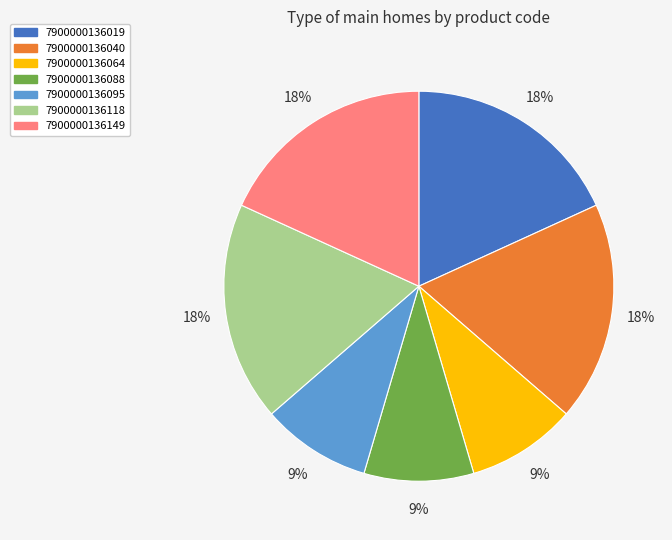

Is it true that 7900000136088 is 1% of the pie?

False